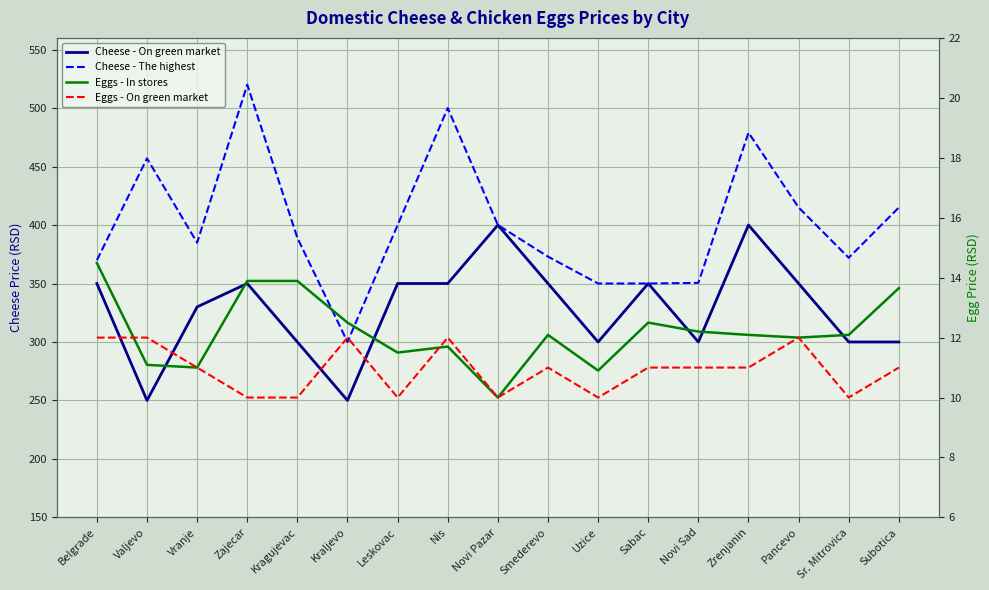

List the labels in order of Cheese - On green market value, largest first.

Novi Pazar, Zrenjanin, Belgrade, Zajecar, Leskovac, Nis, Smederevo, Sabac, Pancevo, Vranje, Kragujevac, Uzice, Novi Sad, Sr. Mitrovica, Subotica, Valjevo, Kraljevo